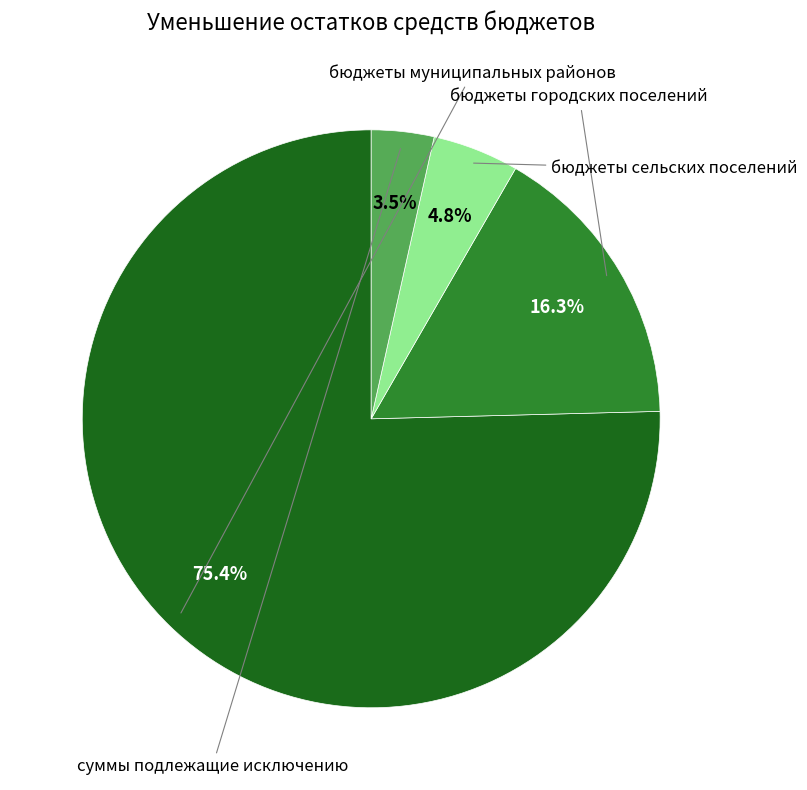

Is there any slice that represents more than half of the pie?

Yes